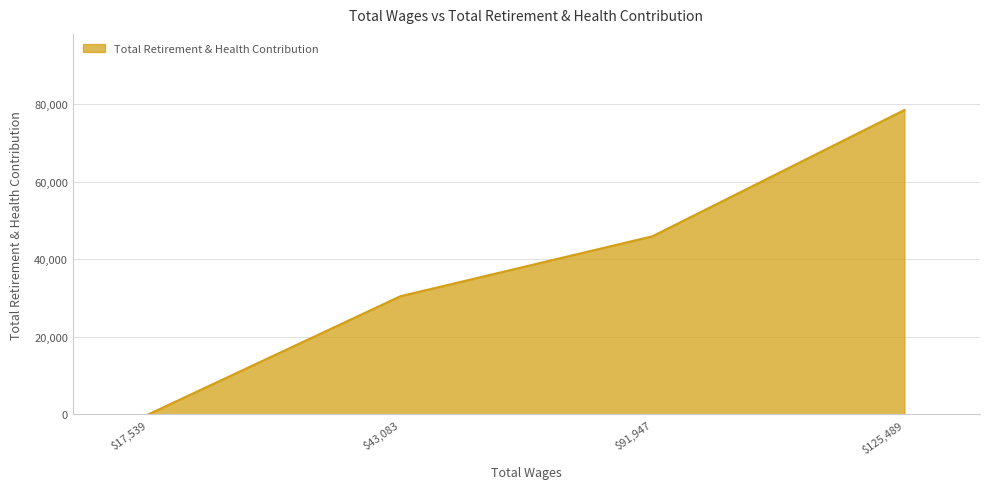

What is the sum of all values?

154848